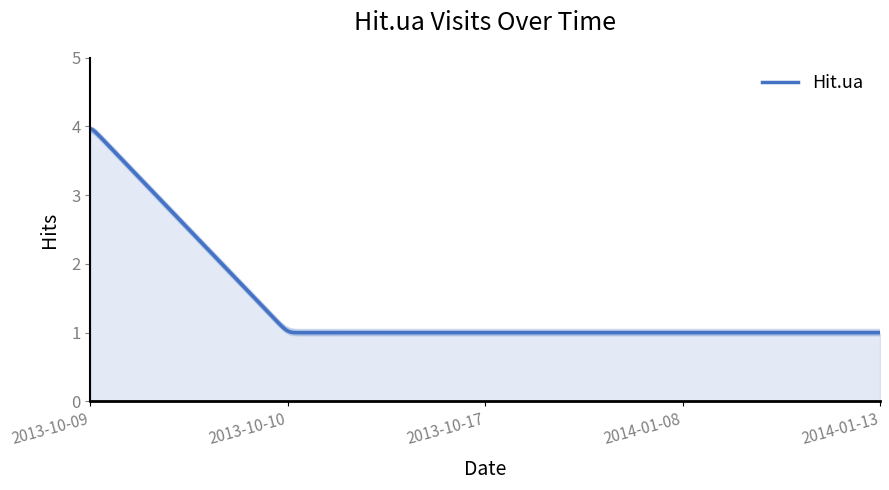

Count the number of data series in this chart.

1